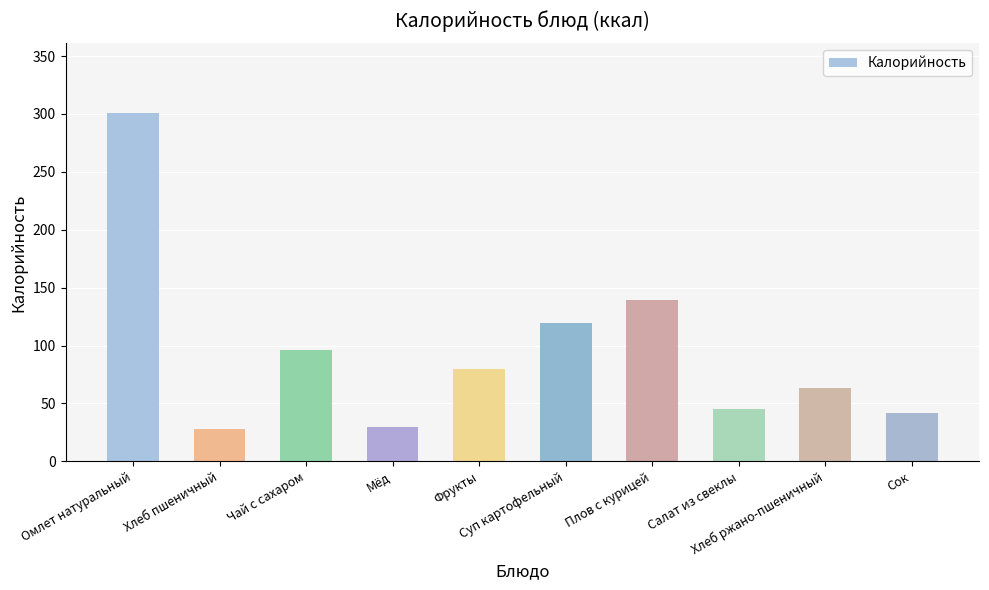

Reading left to right, extract all data points from this chart.

300.7	27.9	96.4	29.5	79.6	119.6	139.4	45.6	63.0	42.0